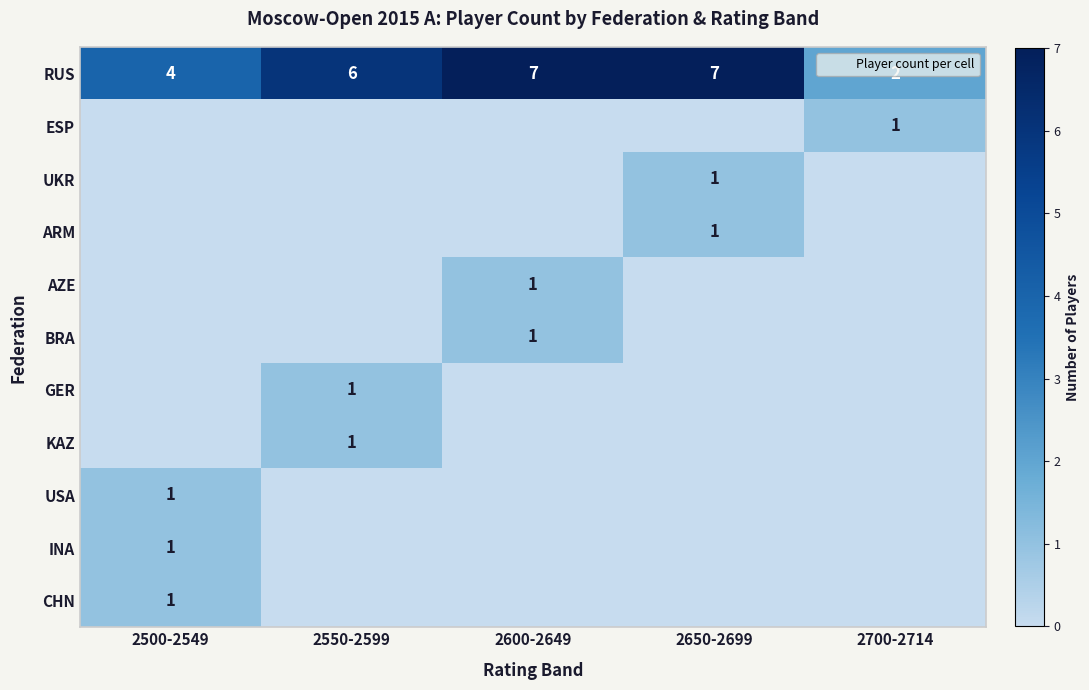

Between 2550-2599 and 2600-2649, which series saw the biggest shift?

RUS